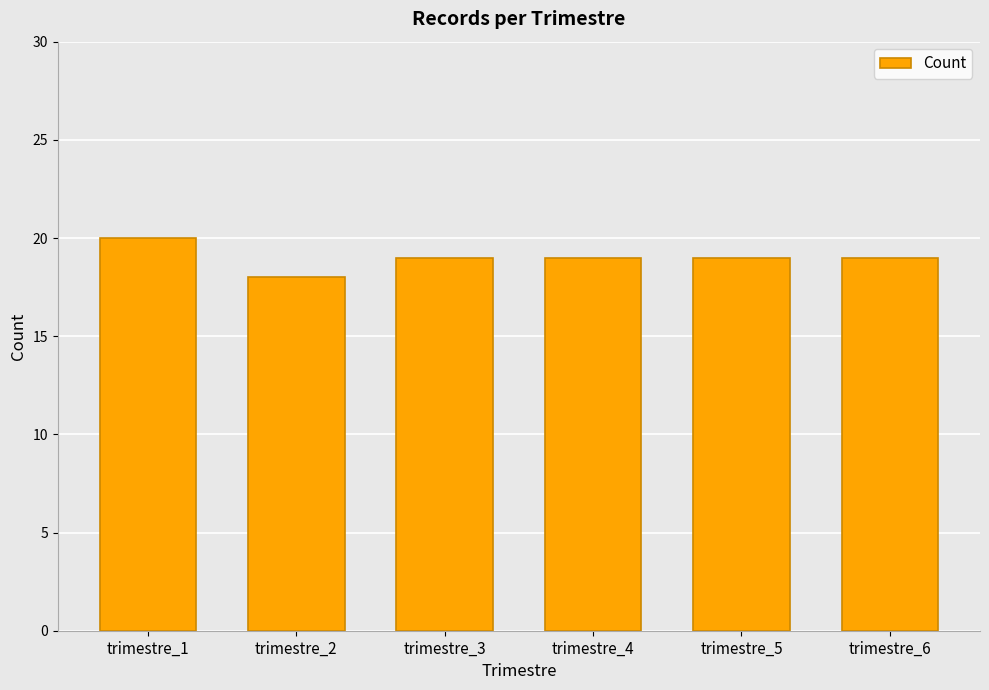

Is it true that the value at trimestre_3 is 19?

True